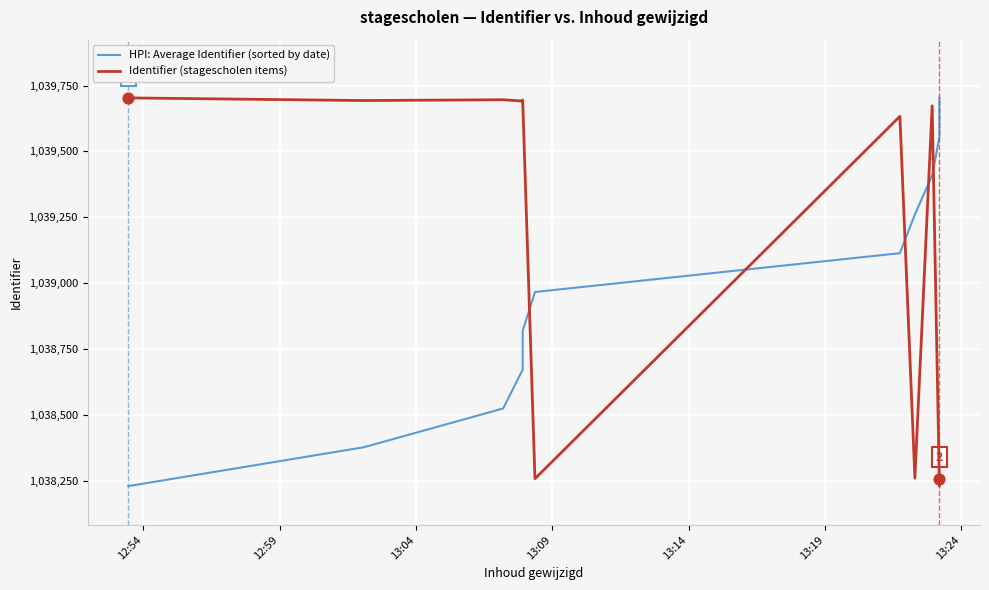

What is the total value across all series at 12:54?

2077934.0